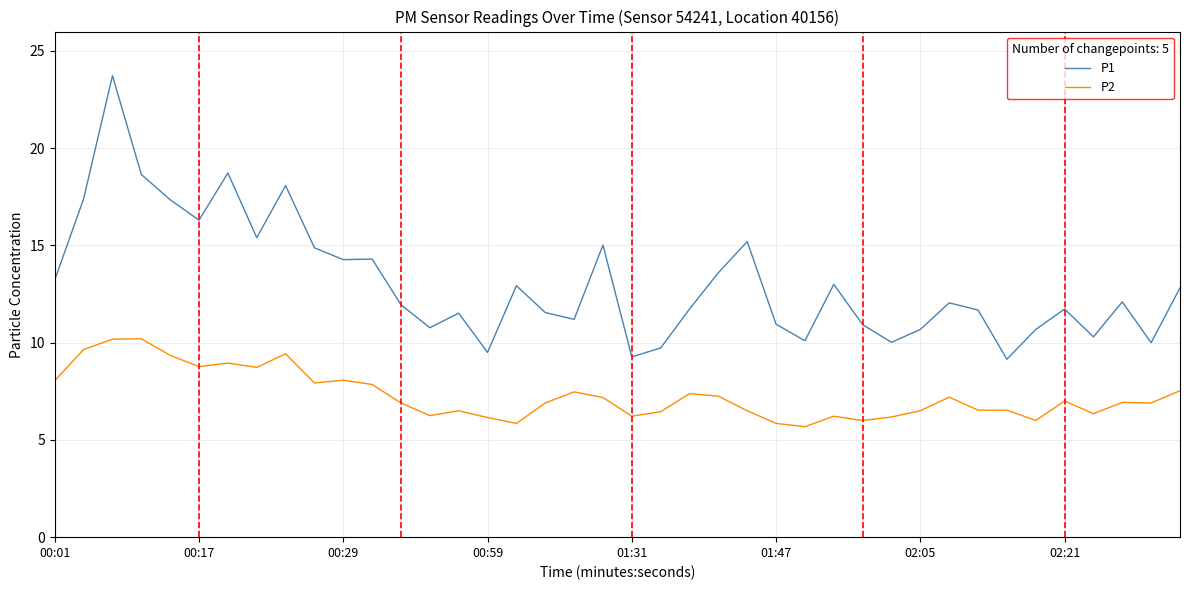

Which series has the largest total across all categories?

P1